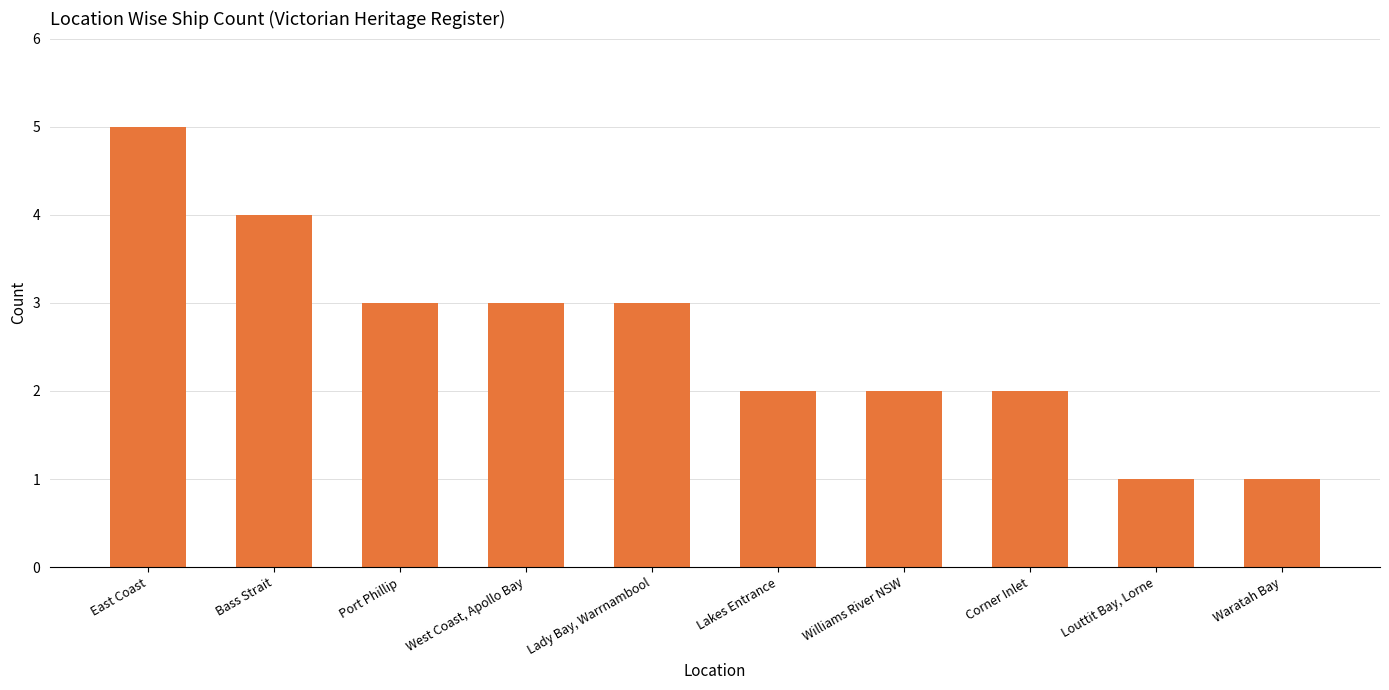

What is the greatest value displayed?

5